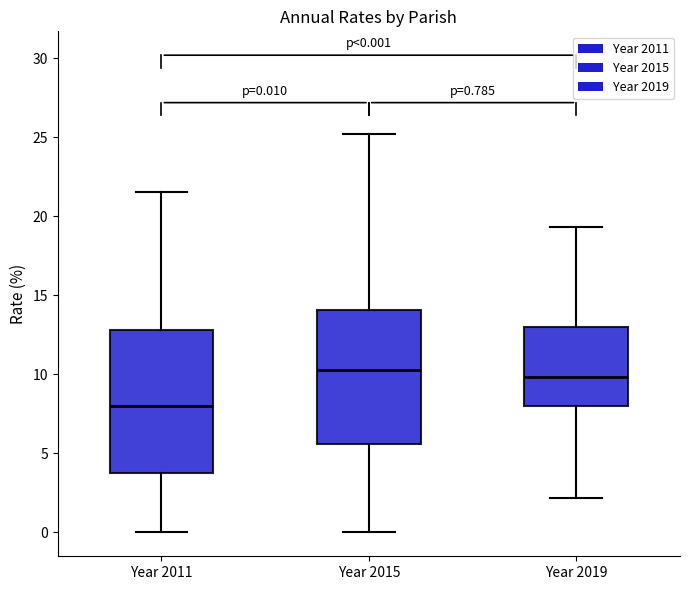

Comparing the boxes themselves (not the whiskers), which one is the tallest?

Year 2011